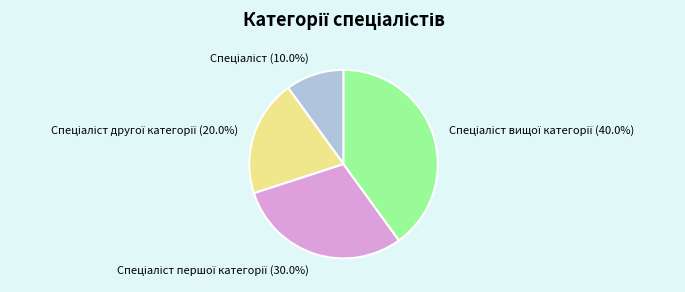

Is there any slice that represents more than half of the pie?

No